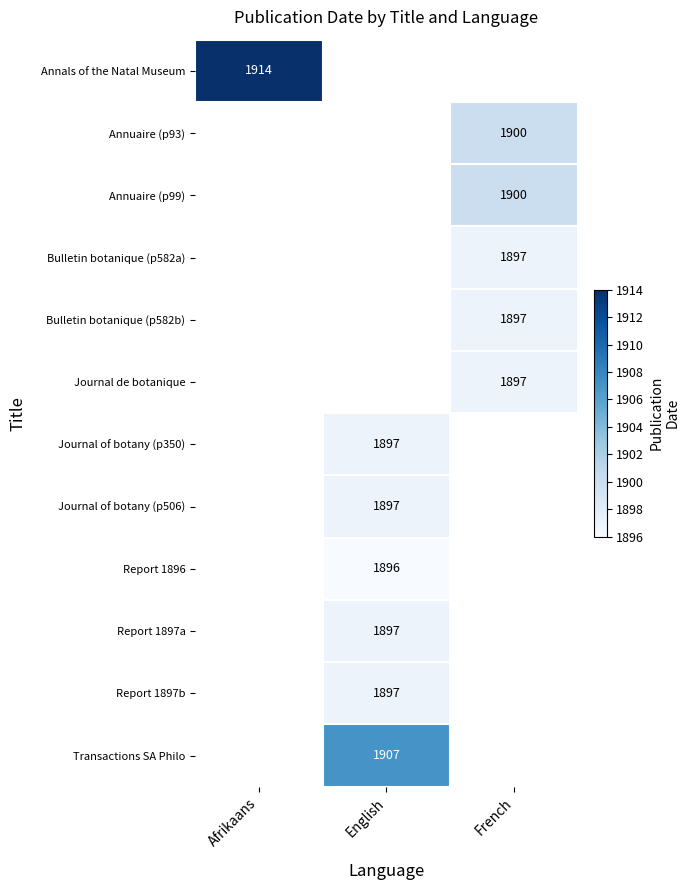

How many distinct data groups are displayed?

12